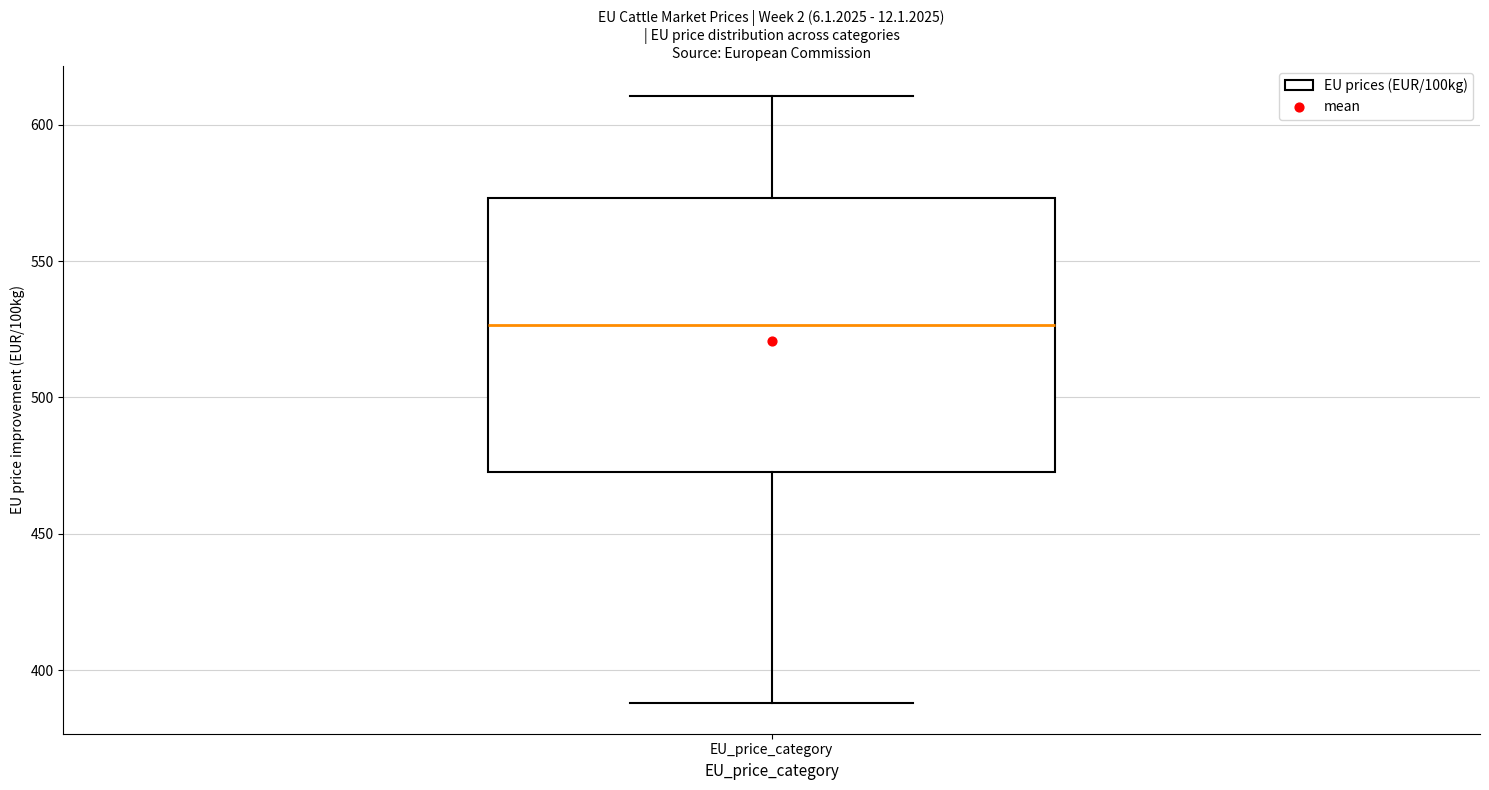

Read this box plot against the y-axis: the position of the median line, the range covered by the box, and the ends of both whiskers. The values are not printed on the chart, so give them approximately, as read against the axis.

median 525, box 475 to 575, whiskers 390 to 610